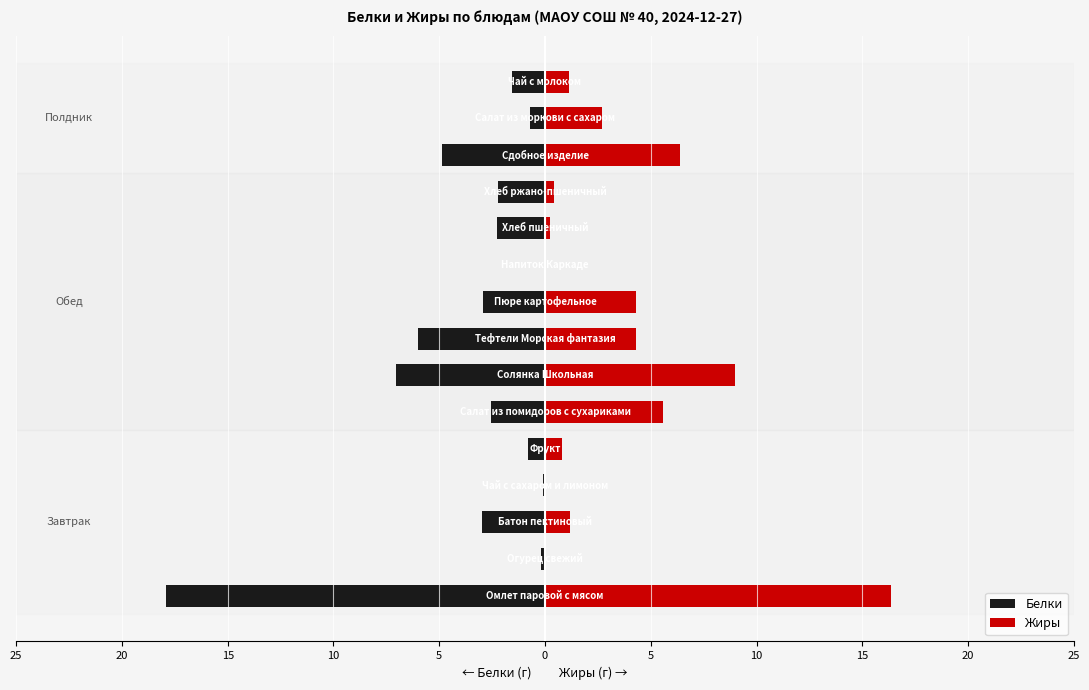

How many data points in Белки are above -2?

6